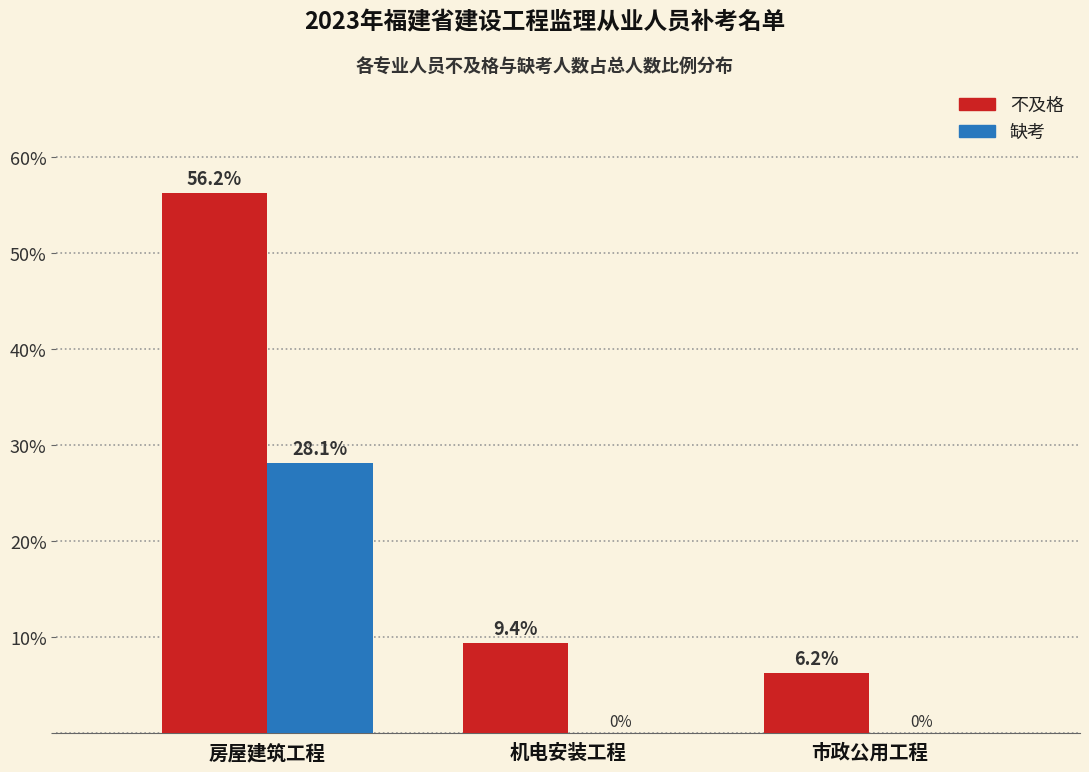

Which label corresponds to the largest value in the chart?

房屋建筑工程